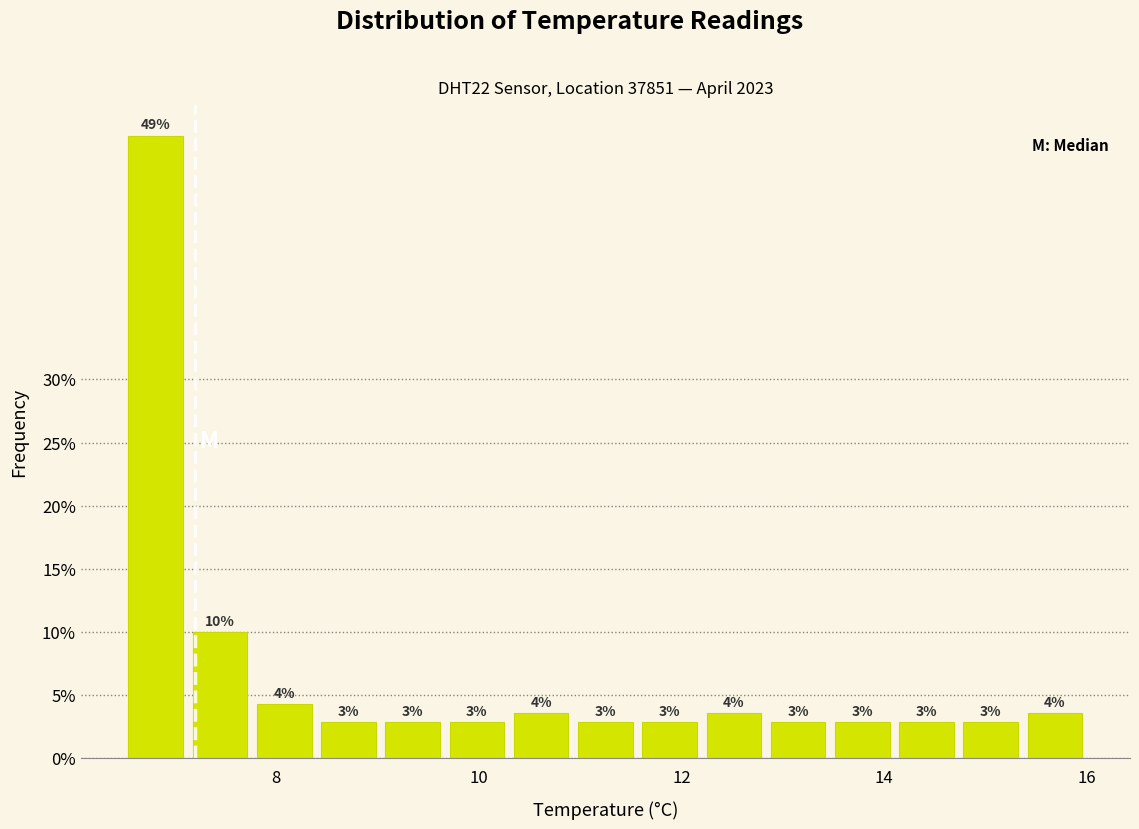

Read against the x-axis, roughly where is the centre of the tallest bar?

6.8